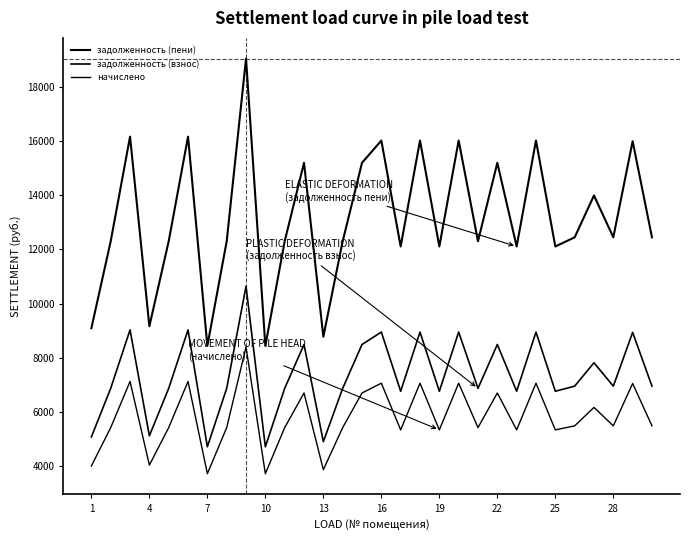

List the series in order of their peak value, highest first.

задолженность (пени), задолженность (взнос), начислено